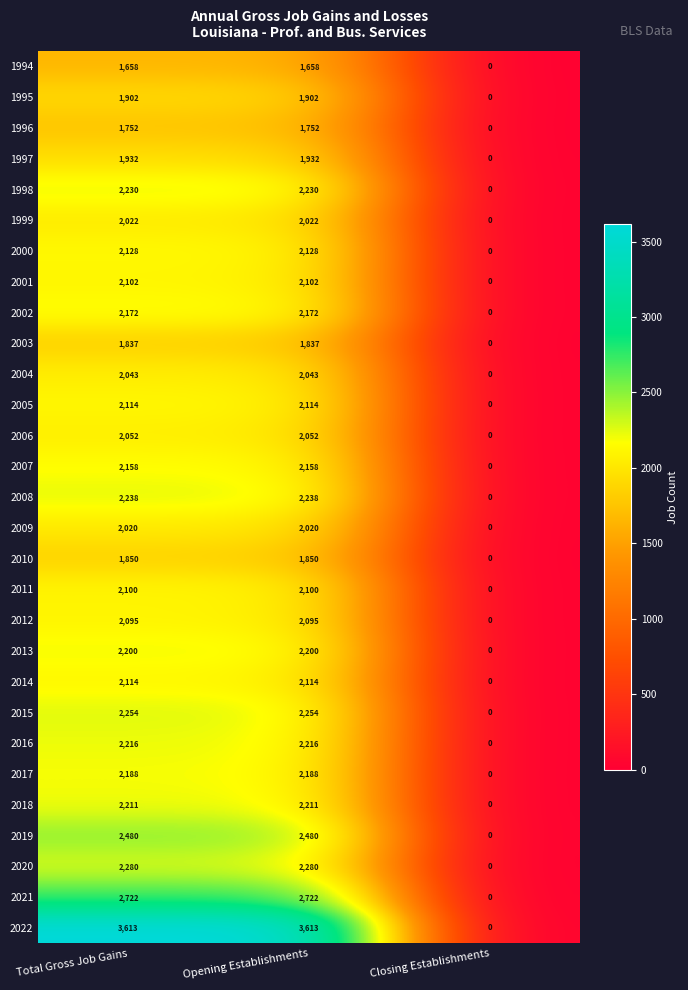

Which series has the largest range (max minus min)?

2022